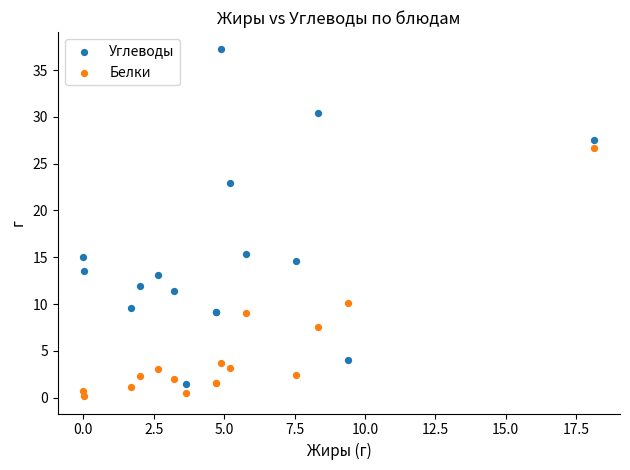

Which series has the widest spread of Y values?

Углеводы